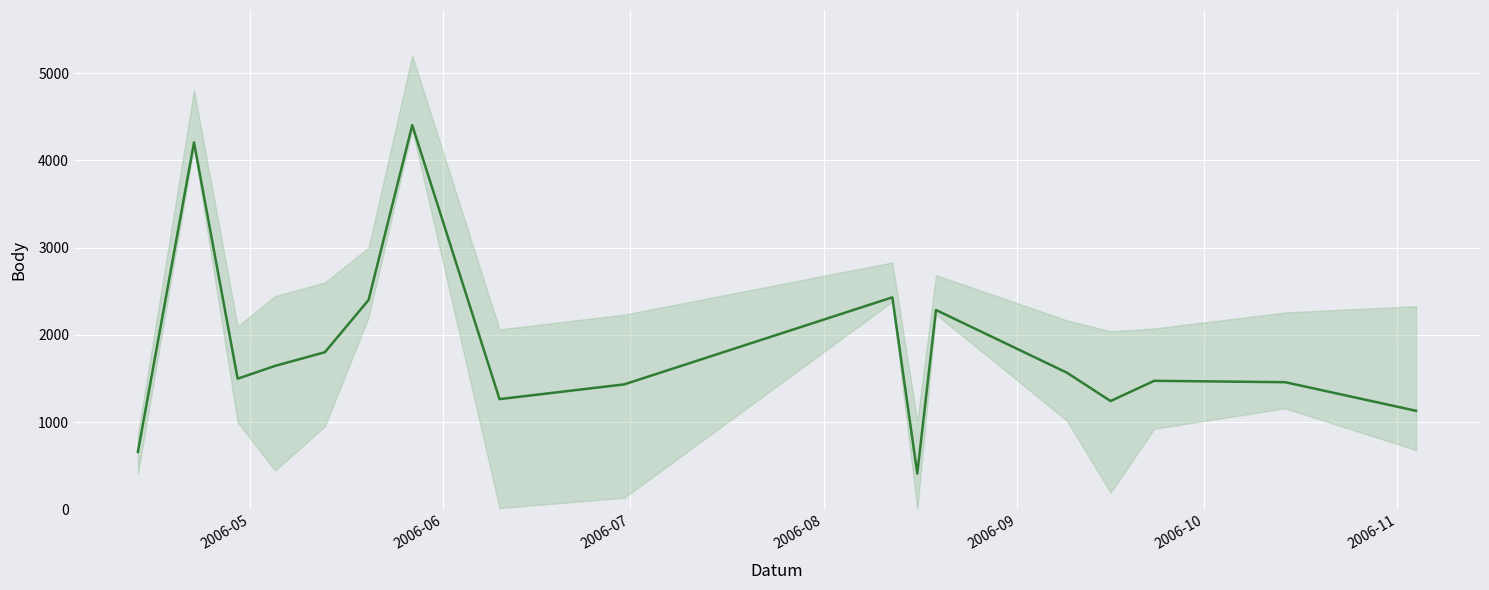

How many points are higher than both their immediate neighbors (excluding endpoints)?

5